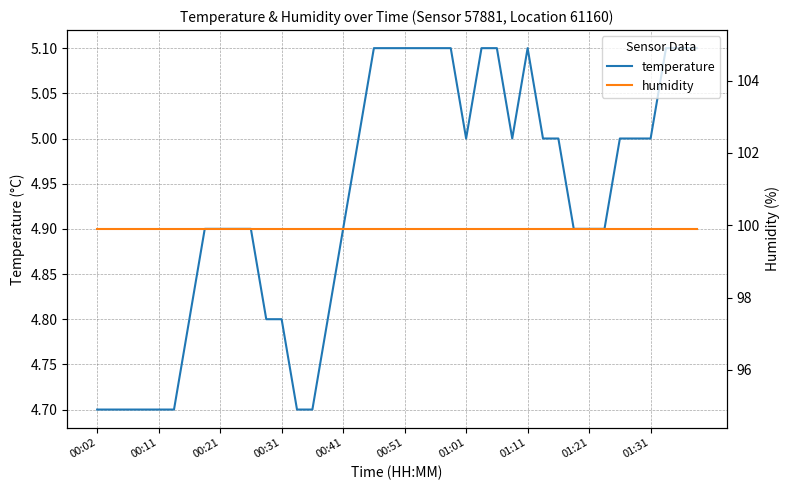

List the series in order of their overall mean, highest first.

humidity, temperature